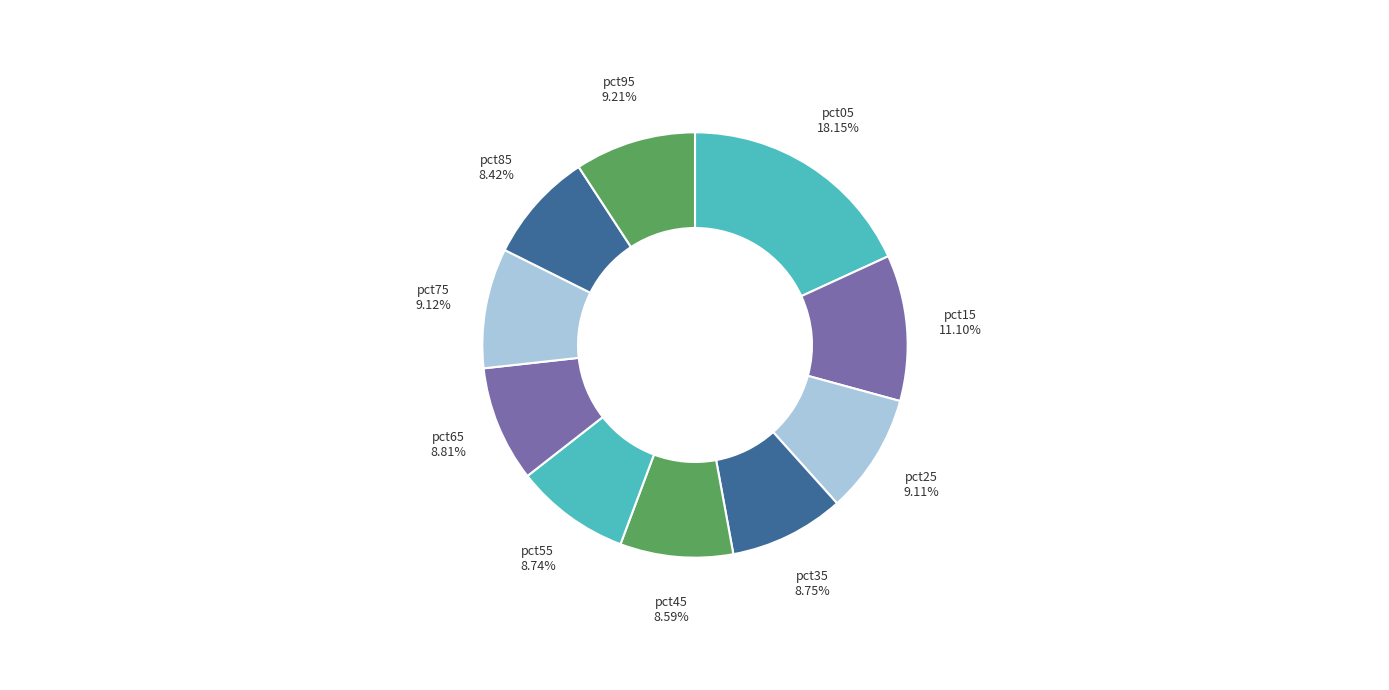

Which has a higher value, pct85 or pct05?

pct05